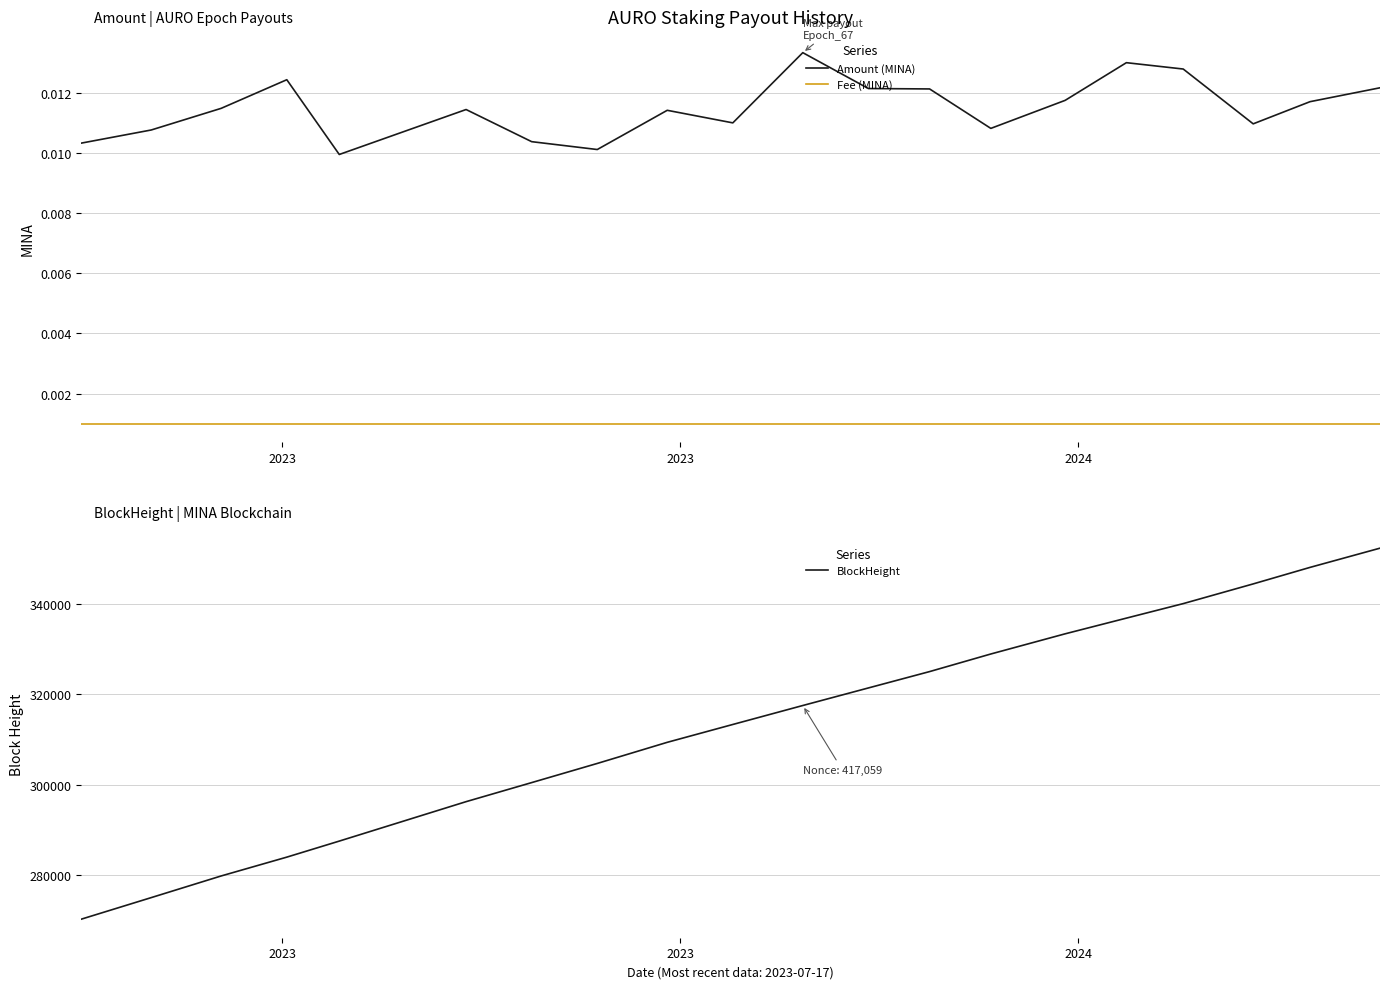

At how many categories does at least one series exceed 155109?

20